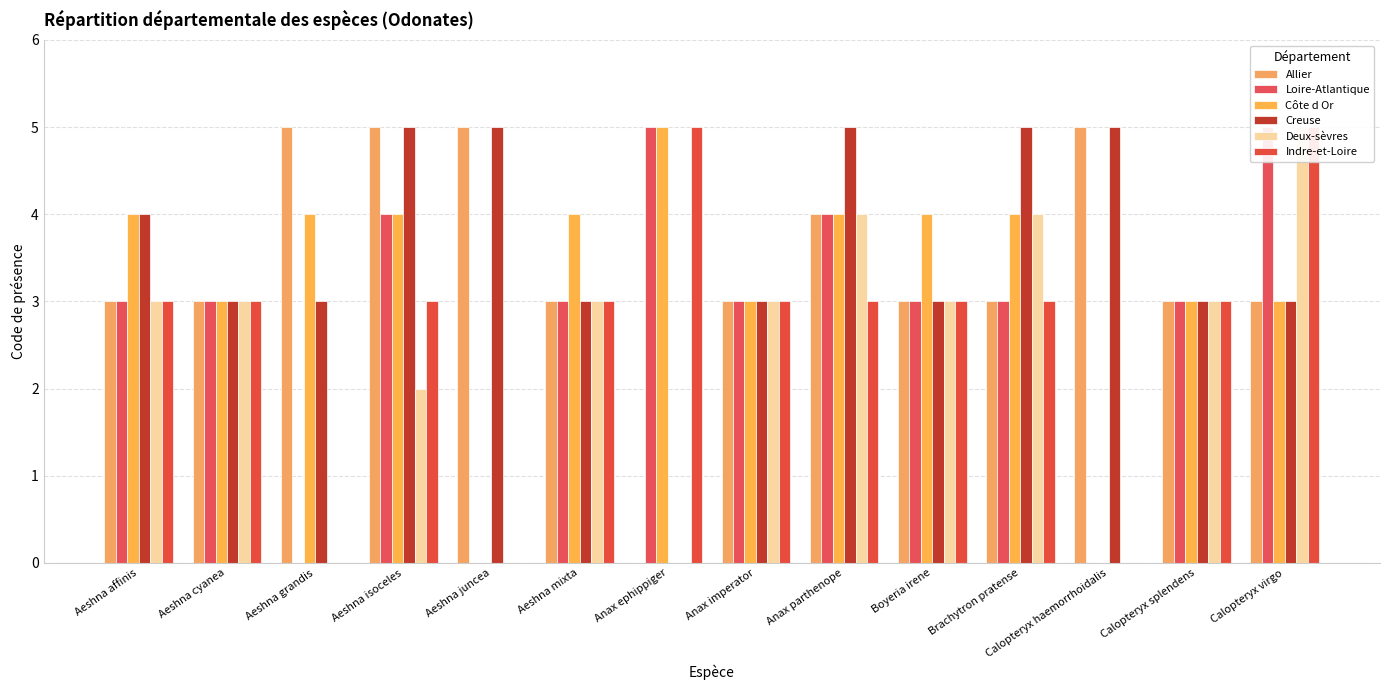

At how many categories does at least one series exceed 4?

8